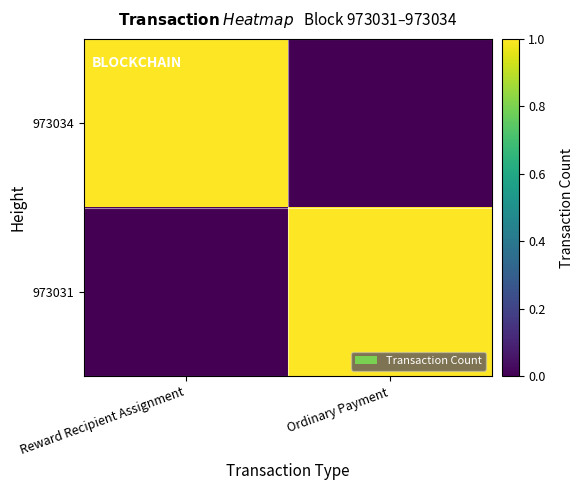

What is the greatest value displayed?

1